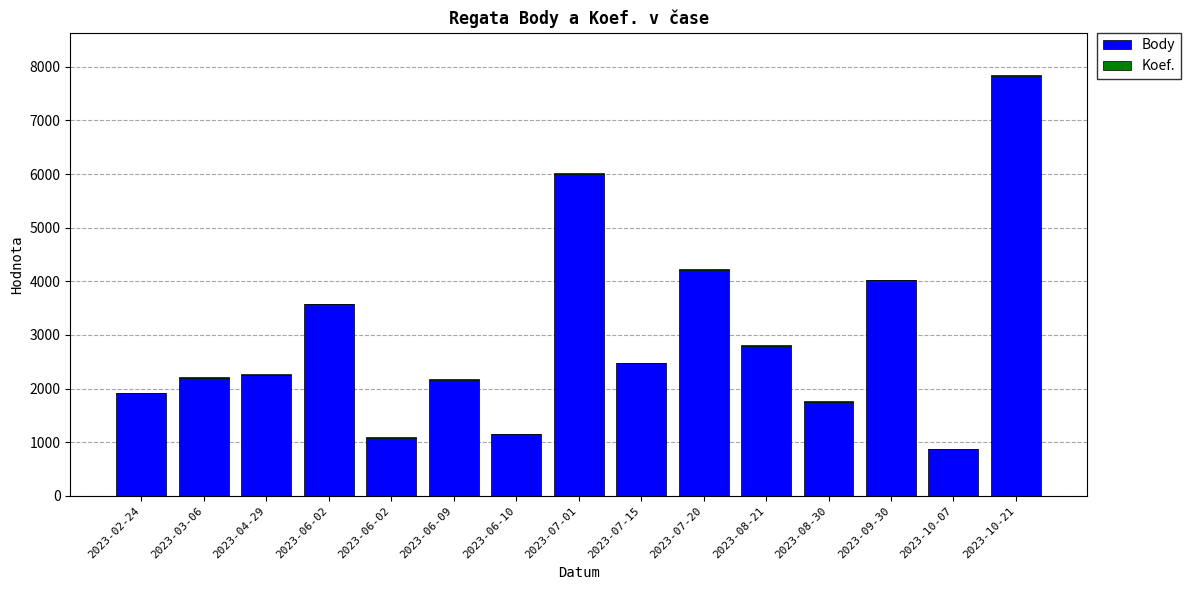

Count the number of data series in this chart.

2